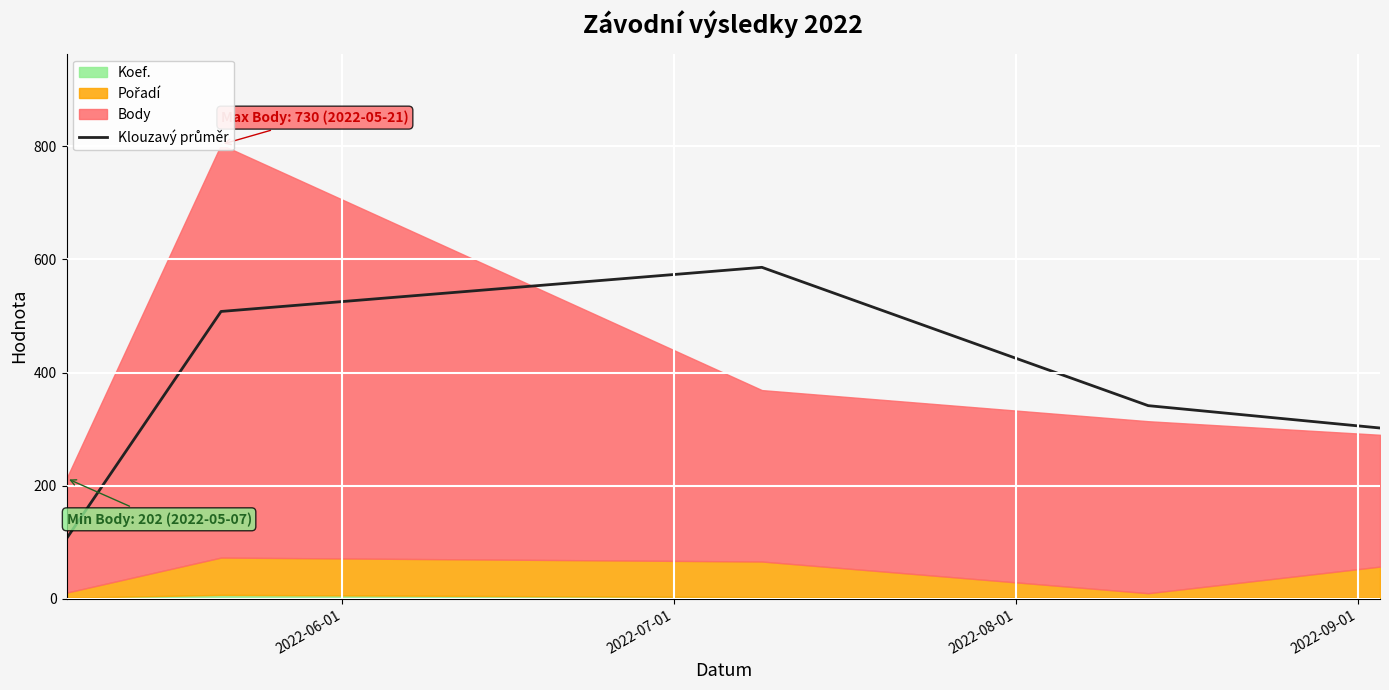

What is the difference between the maximum and second lowest values?

284.0